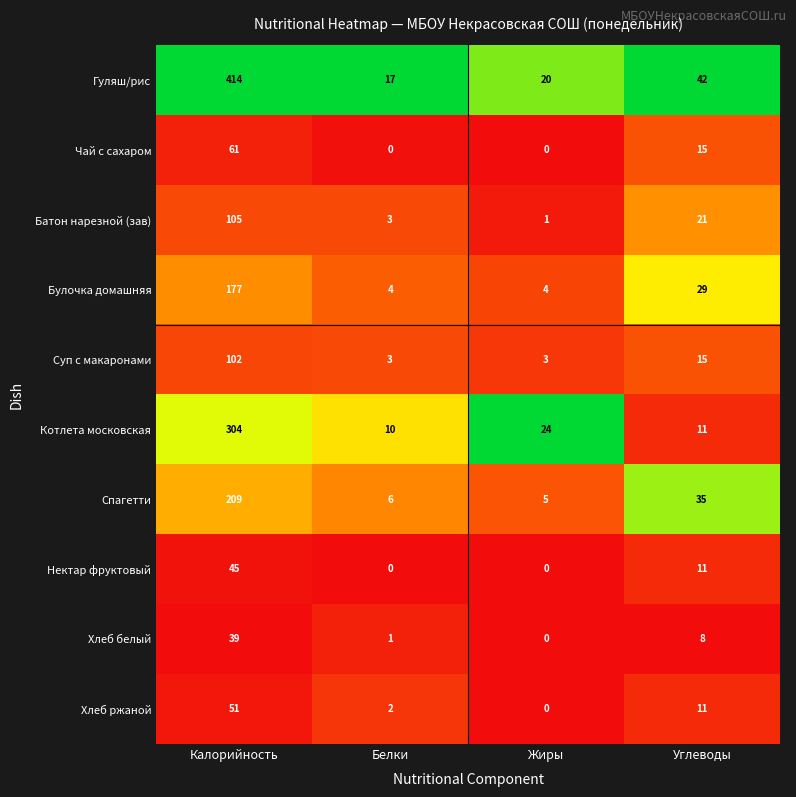

Which category has the lowest value in the Хлеб ржаной series?

Жиры